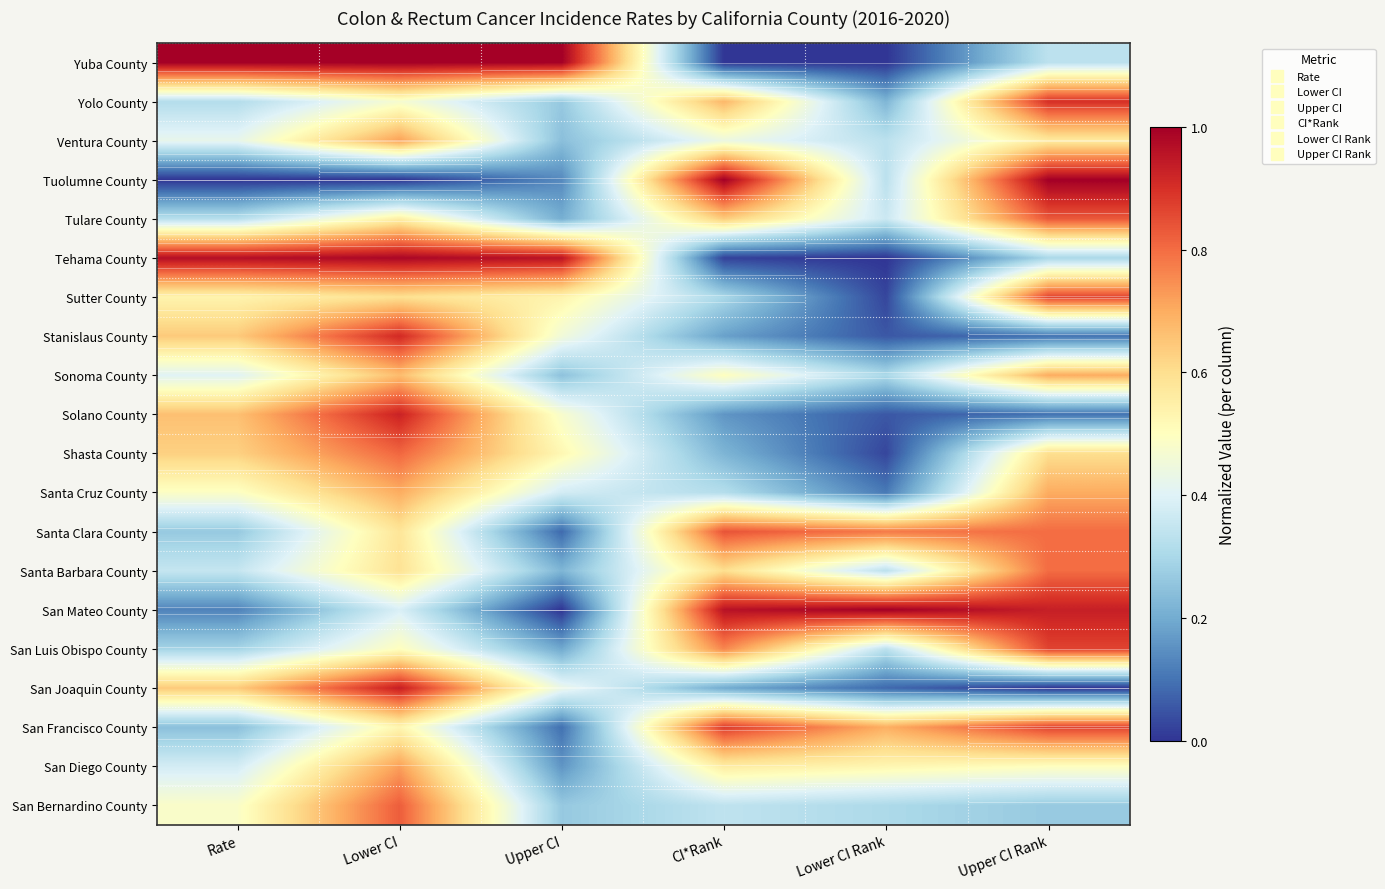

Rank the series by their maximum value, from lowest to highest.

Sonoma County, Santa Cruz County, Ventura County, San Diego County, Santa Barbara County, Shasta County, San Bernardino County, Tulare County, Santa Clara County, Sutter County, San Luis Obispo County, San Francisco County, Yolo County, Stanislaus County, Solano County, San Joaquin County, Tehama County, Yuba County, Tuolumne County, San Mateo County